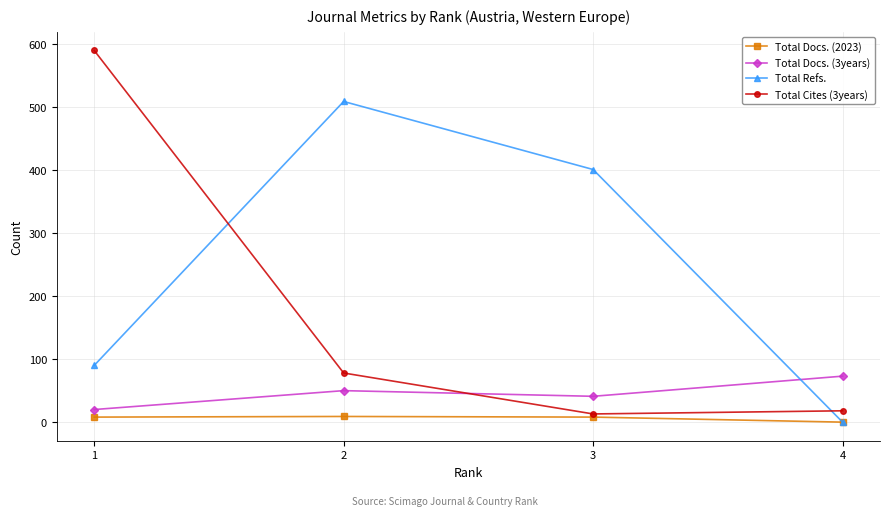

Which series has the largest range (max minus min)?

Total Cites (3years)